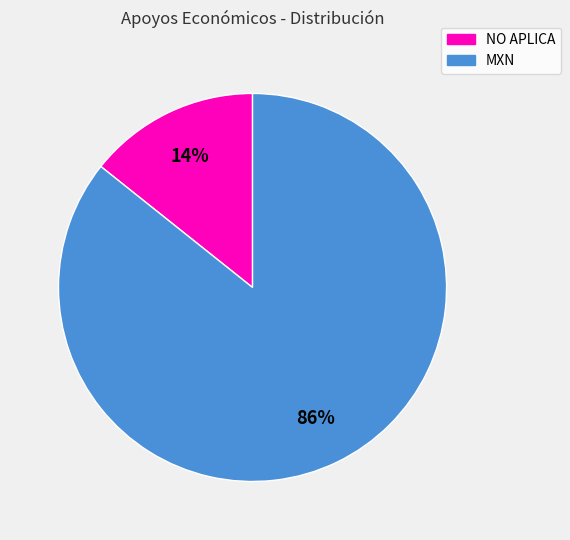

To the nearest percent, what is the average slice percentage?

50%